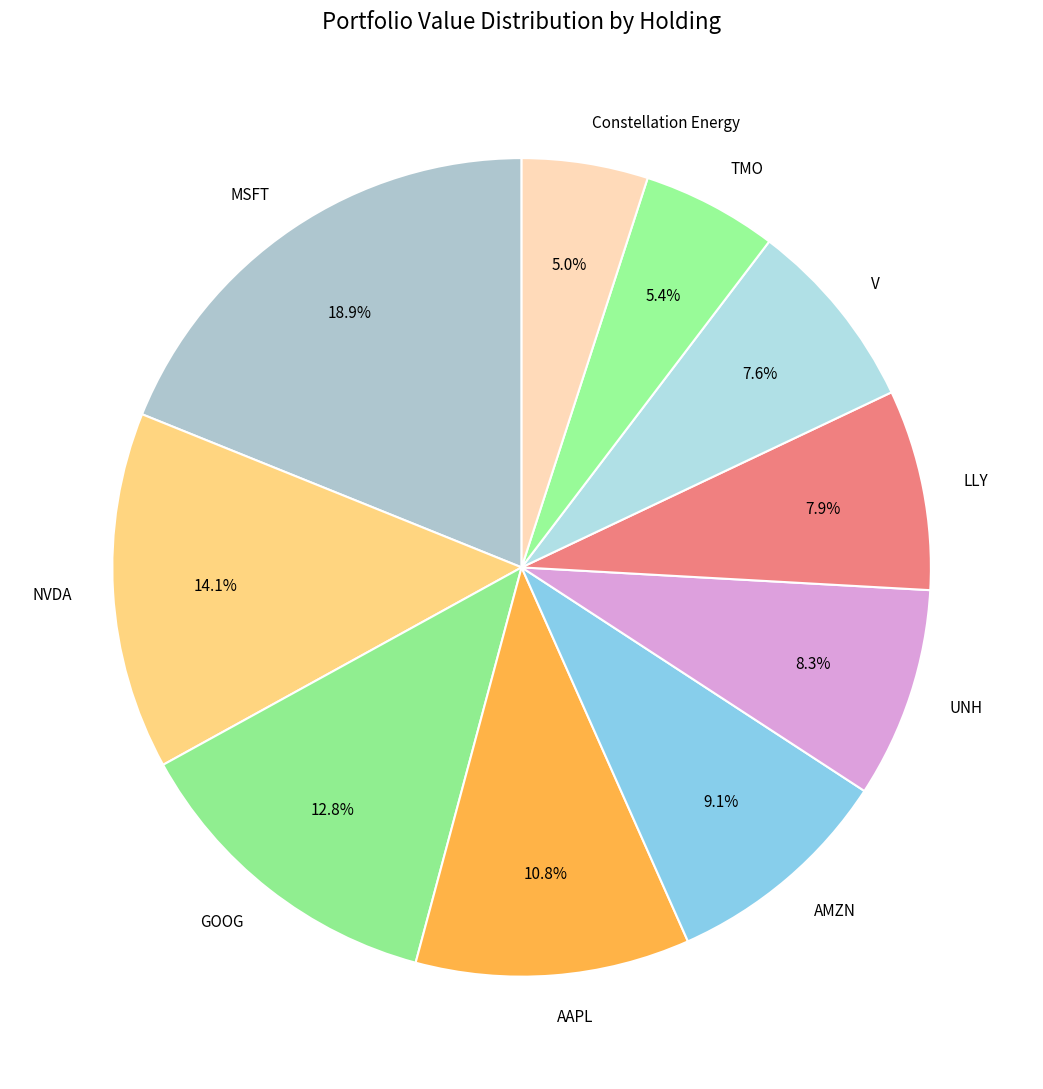

To the nearest percent, what is the combined percentage of NVDA and GOOG?

27%